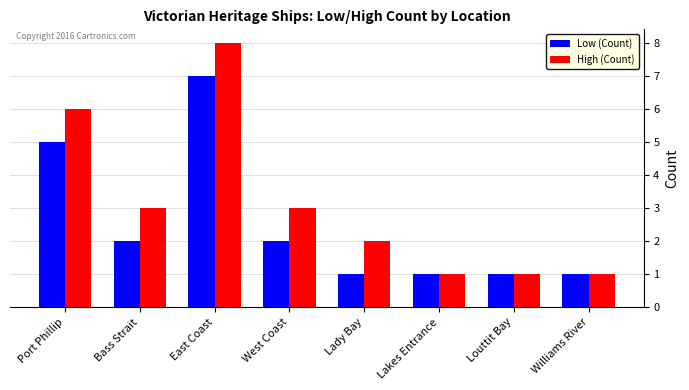

The value of High (Count) at Louttit Bay is 1. True or false?

True